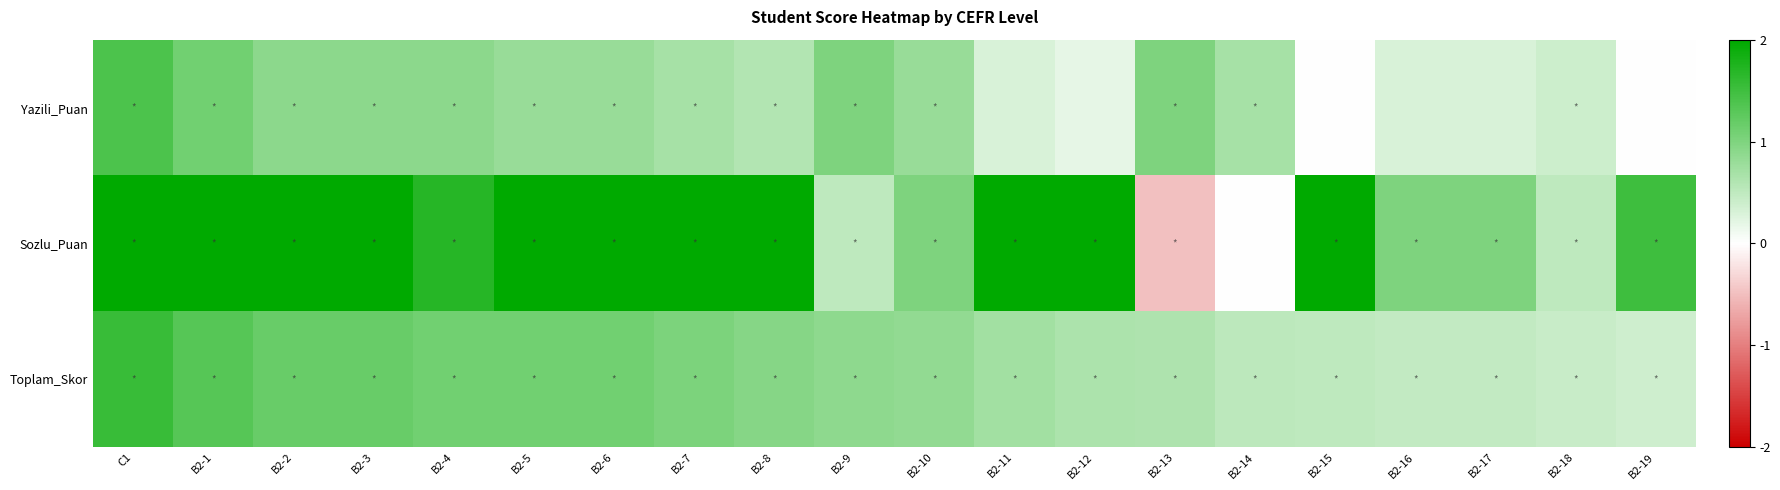

Rank the series at B2-5 from lowest to highest value.

Yazili_Puan, Toplam_Skor, Sozlu_Puan